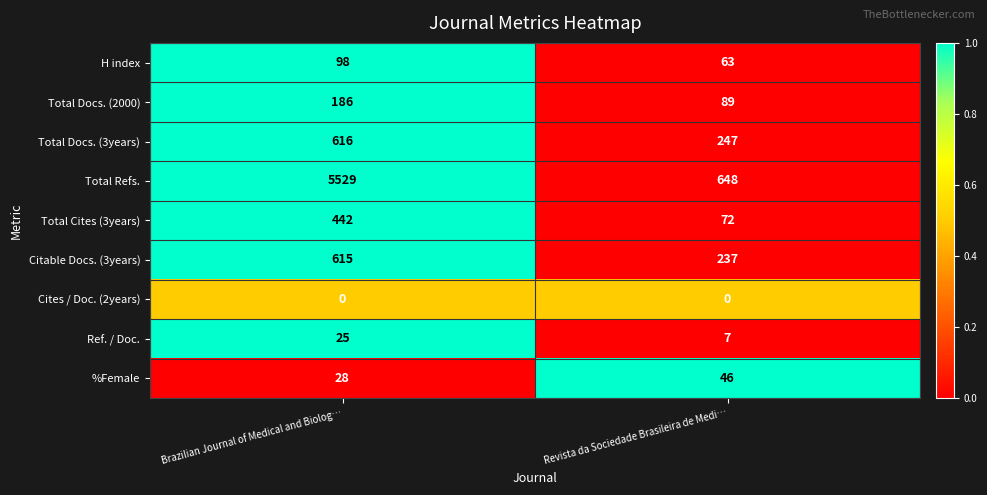

Reading left to right, what are all the values shown in this chart?

H index: 98	63
Total Docs. (2000): 186	89
Total Docs. (3years): 616	247
Total Refs.: 5529	648
Total Cites (3years): 442	72
Citable Docs. (3years): 615	237
Cites / Doc. (2years): 0	0
Ref. / Doc.: 25	7
%Female: 28	46